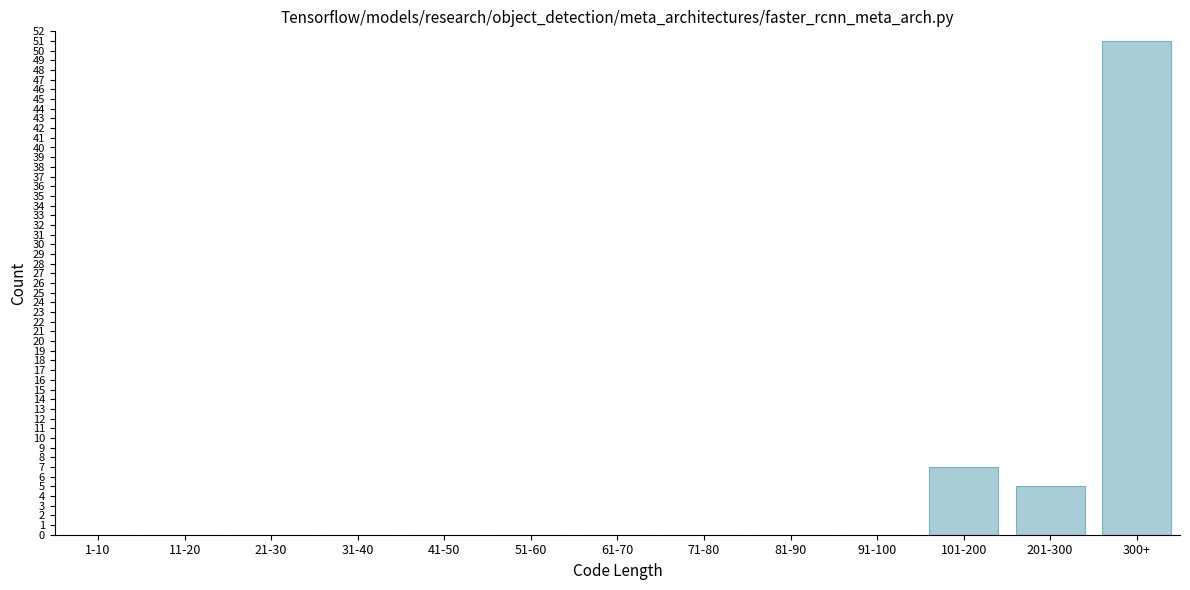

Reading left to right, extract all data points from this chart.

1-10=0	11-20=0	21-30=0	31-40=0	41-50=0	51-60=0	61-70=0	71-80=0	81-90=0	91-100=0	101-200=7	201-300=5	300+=51